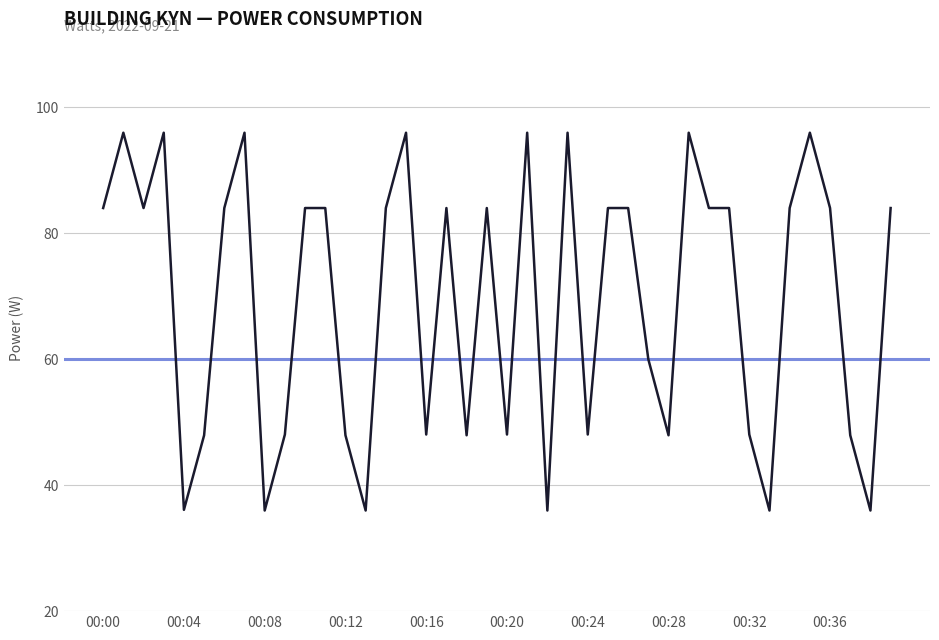

How many lines are shown in the chart?

1